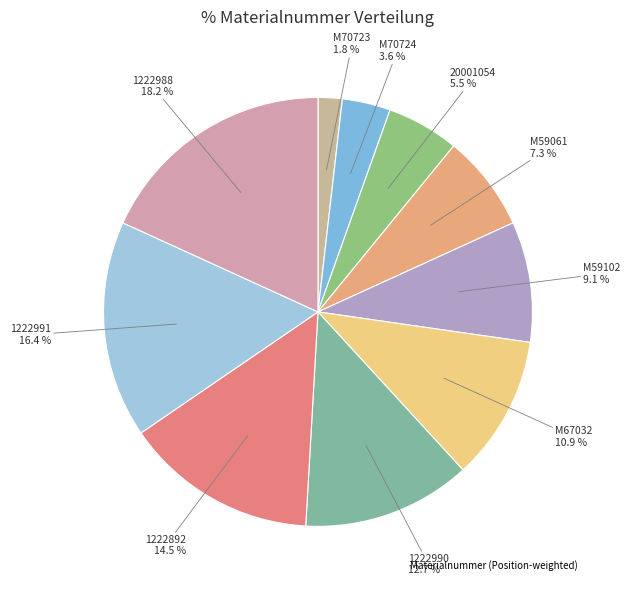

How many segments does this pie chart have?

10